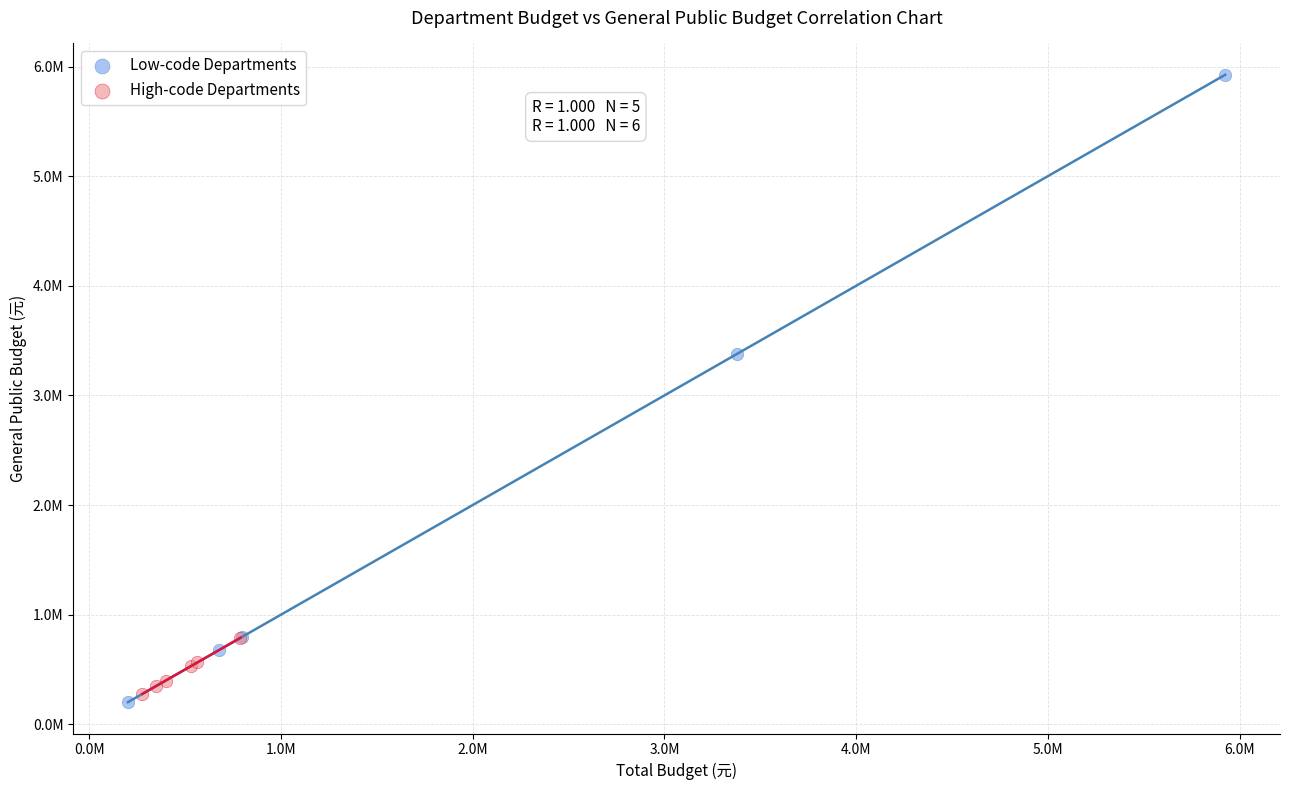

Which series reaches the maximum Y coordinate?

Low-code Departments